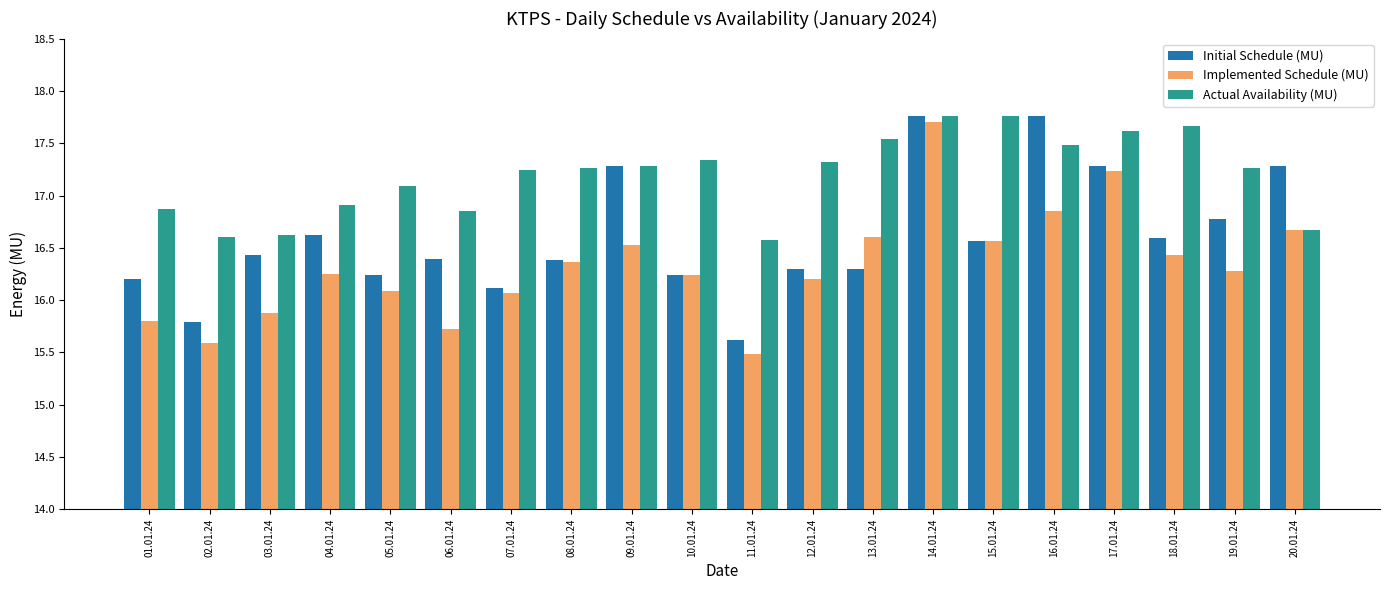

Rank the series at 11.01.24 from lowest to highest value.

Implemented Schedule (MU), Initial Schedule (MU), Actual Availability (MU)